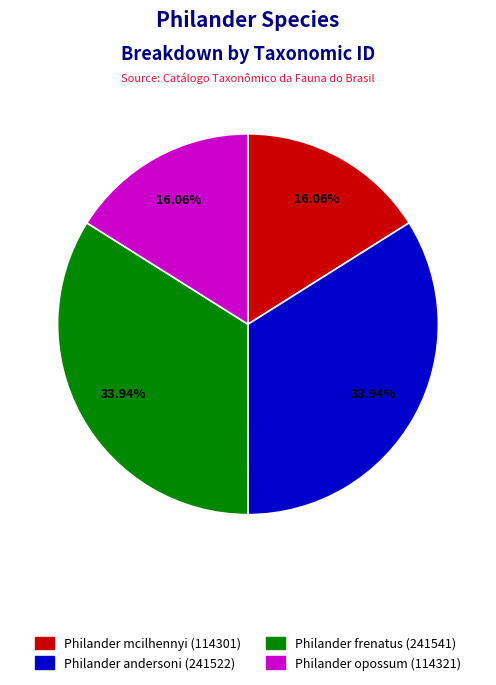

Does Philander frenatus account for over 50% of the chart?

No